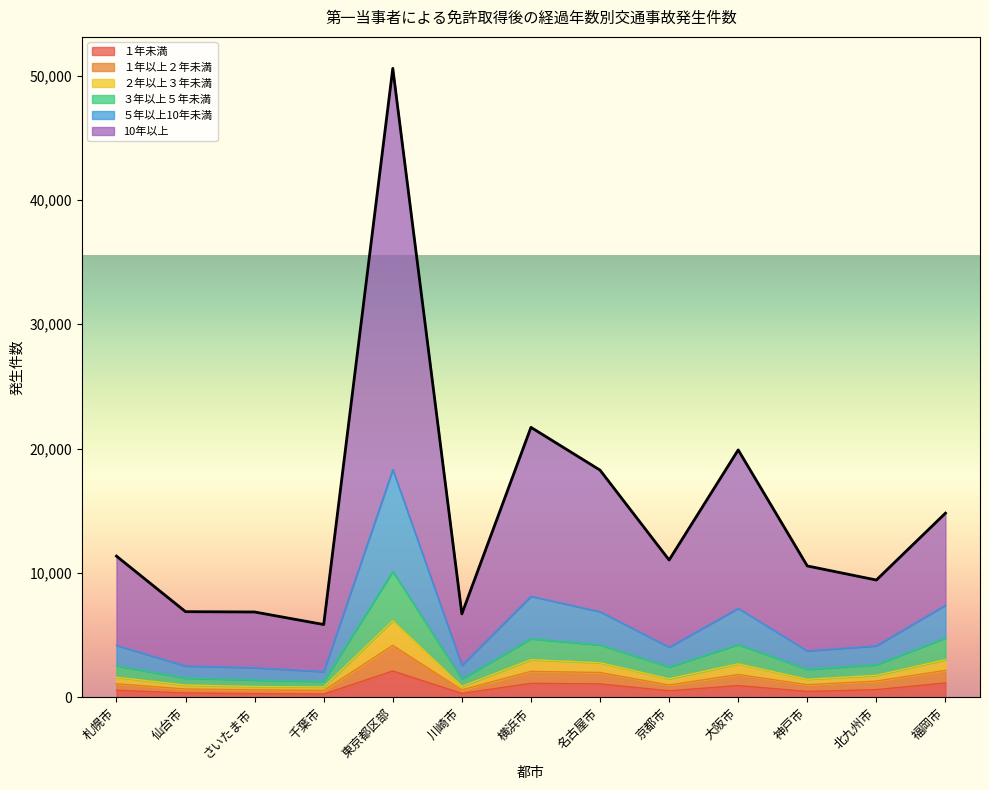

Does the chart display data point markers on the line(s)?

No